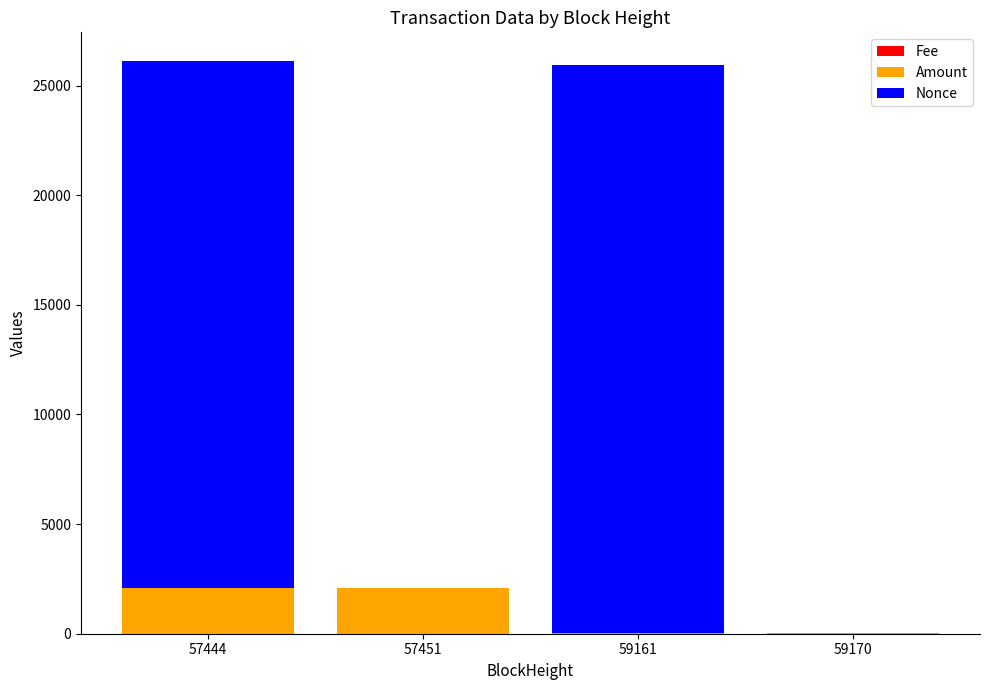

The value of Fee at 57451 is 0.1. True or false?

False